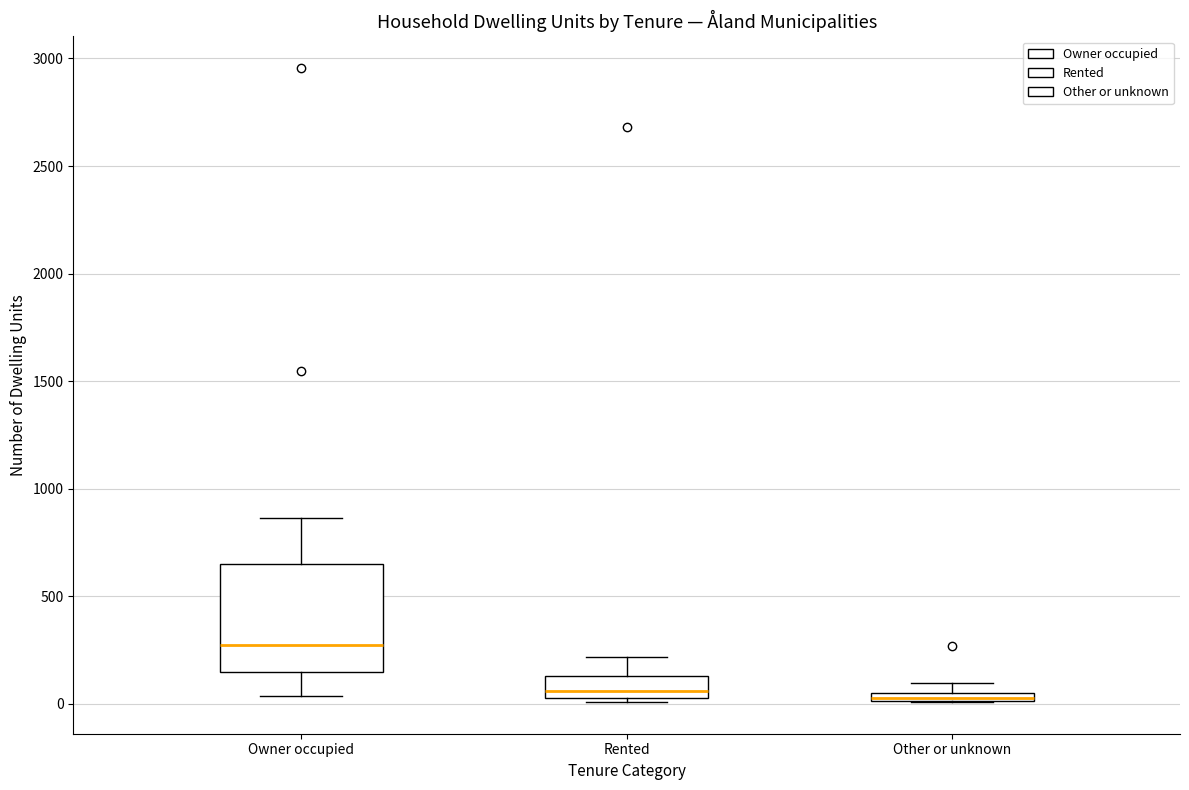

Which box is the tallest, from its lower edge to its upper edge?

Owner occupied